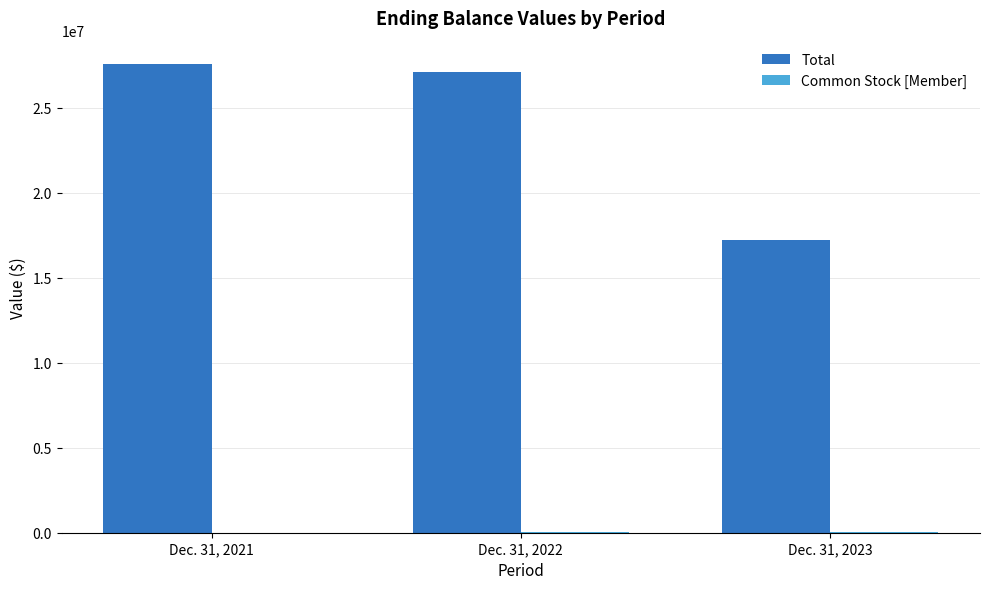

Count the number of data series in this chart.

2